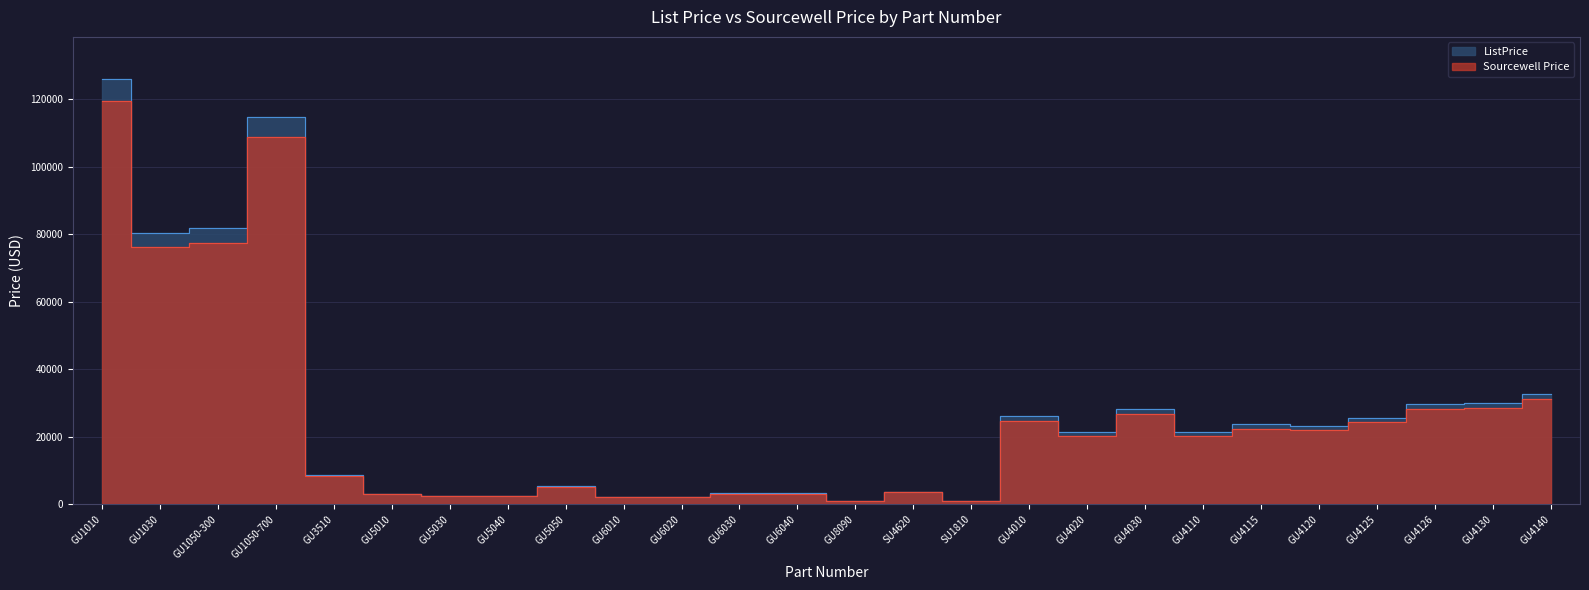

At which category is the sum across all series the highest?

GU1010